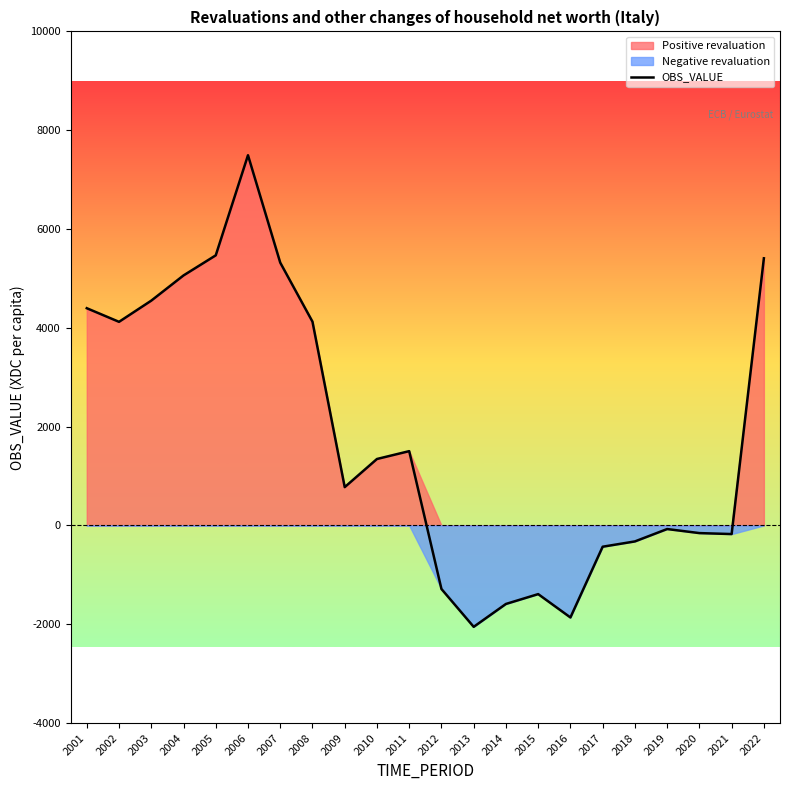

Reading left to right, transcribe all the data shown in this chart.

2001=4397.1	2002=4121.3	2003=4550.1	2004=5060.2	2005=5467.0	2006=7493.7	2007=5319.6	2008=4124.7	2009=775.6	2010=1345.2	2011=1503.9	2012=-1286.4	2013=-2052.2	2014=-1589.1	2015=-1390.0	2016=-1862.7	2017=-430.6	2018=-323.5	2019=-72.9	2020=-154.9	2021=-174.5	2022=5407.4